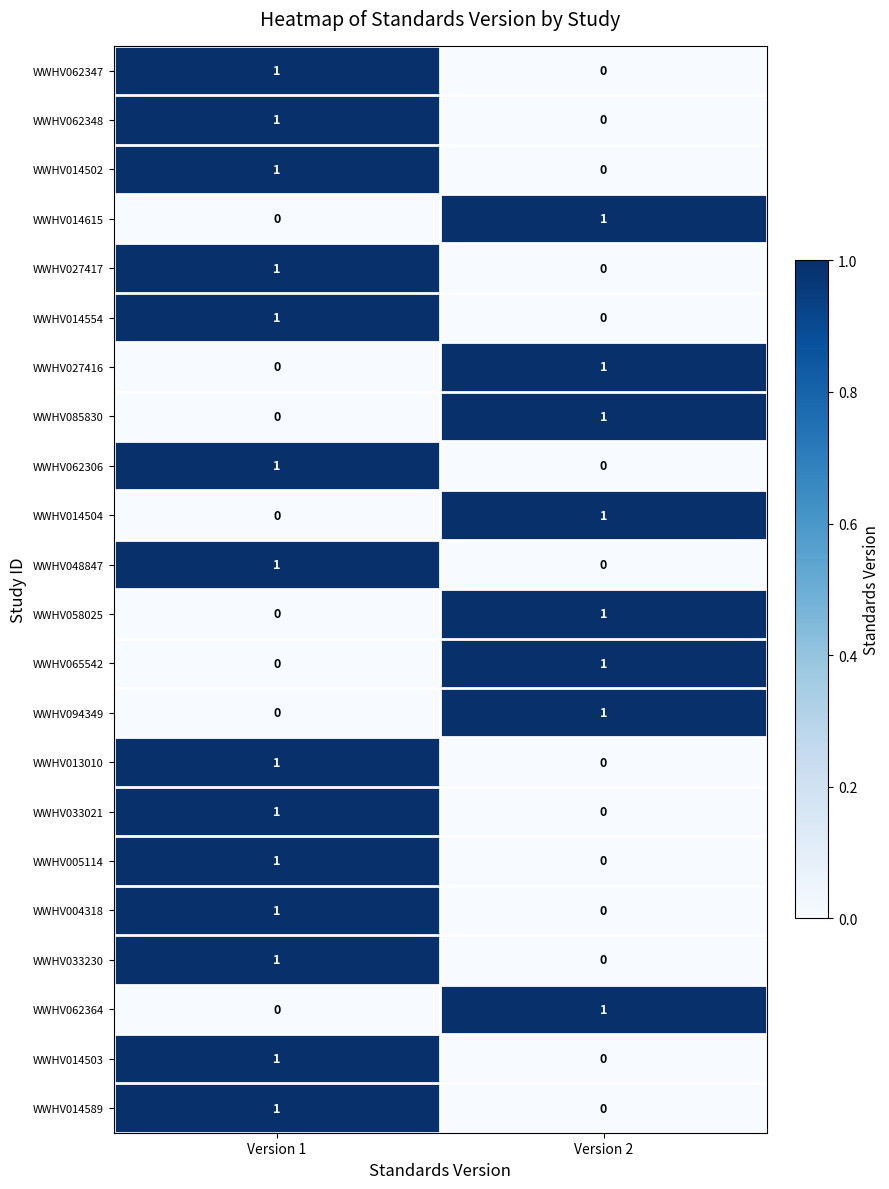

Which category has the lowest value in the WWHV004318 series?

Version 2